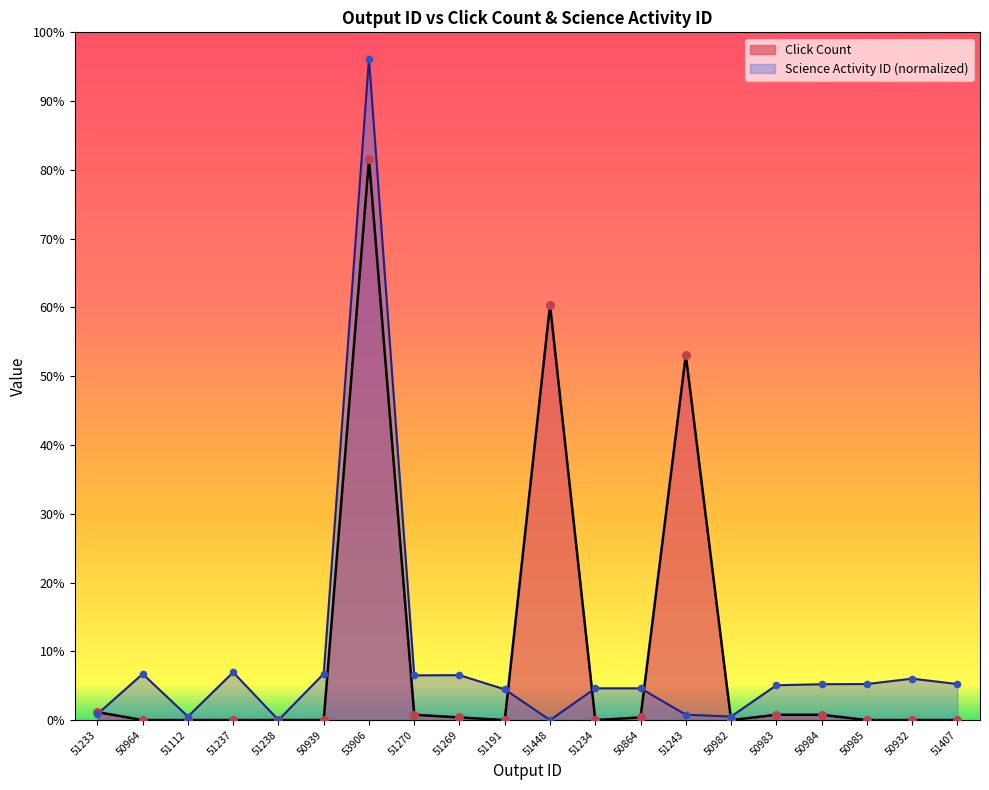

Is the value of Science Activity ID (scaled) at 51448 greater than the value of Click Count at 50939?

No